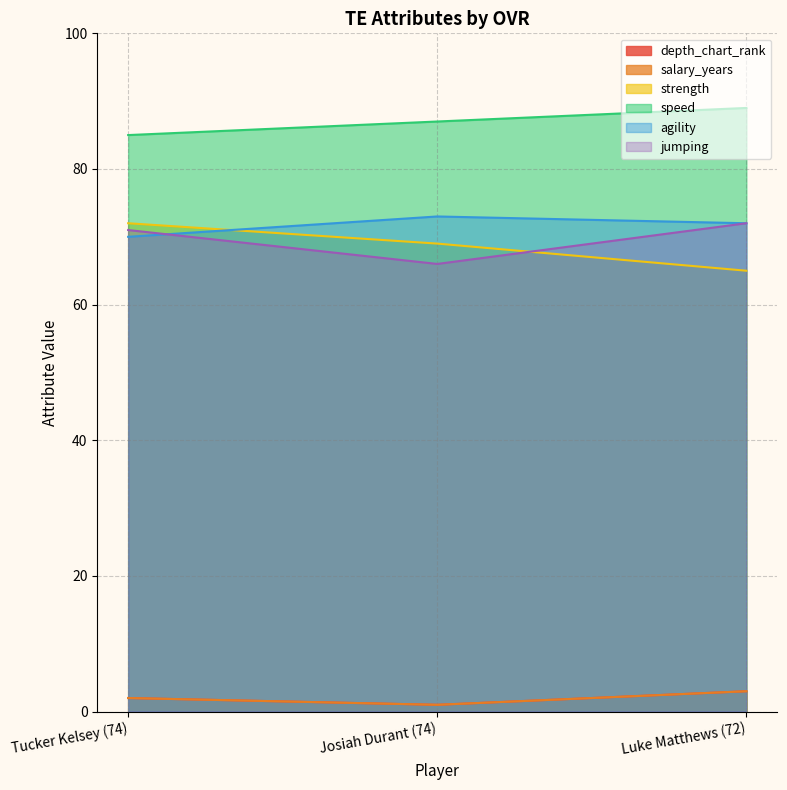

Is it true that speed equals 87 at Josiah Durant (74)?

True